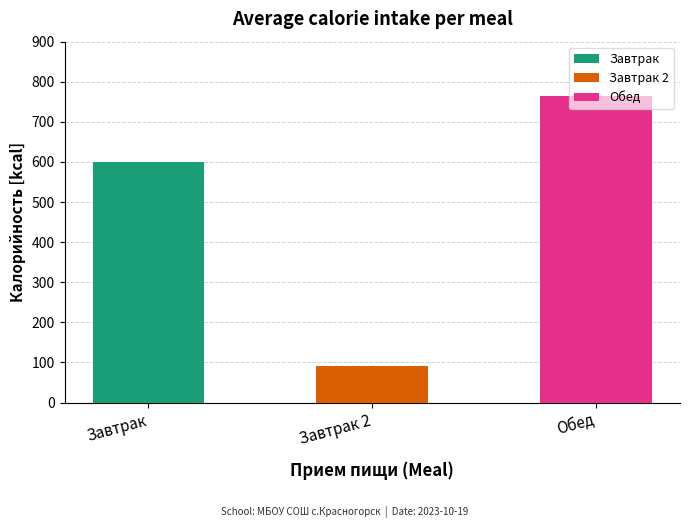

List the labels in order of value, smallest first.

Завтрак 2, Завтрак, Обед